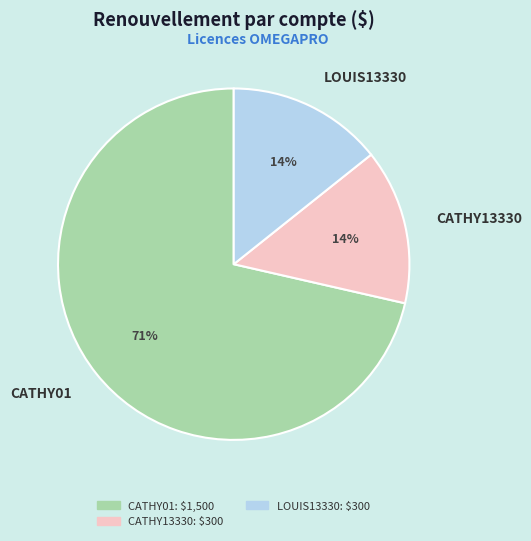

The CATHY13330 slice represents 14% of the pie. True or false?

True